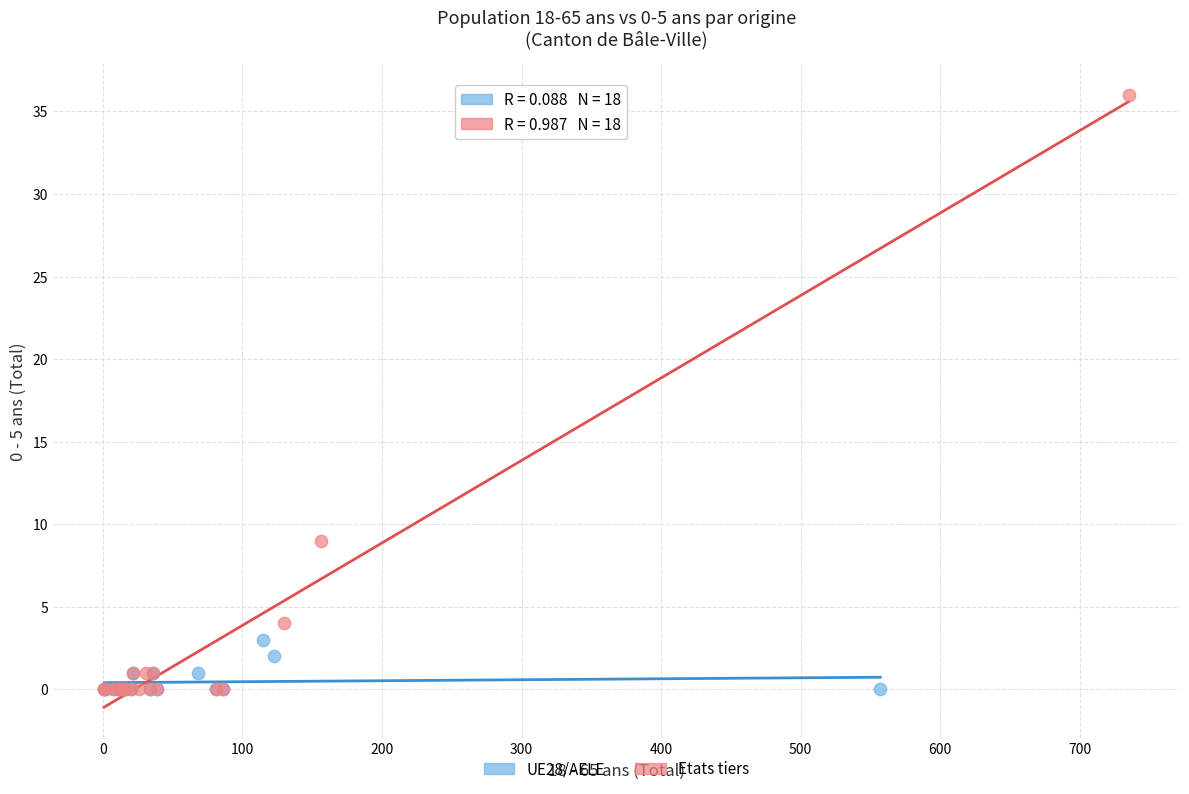

Which series has the widest spread of Y values?

Etats tiers